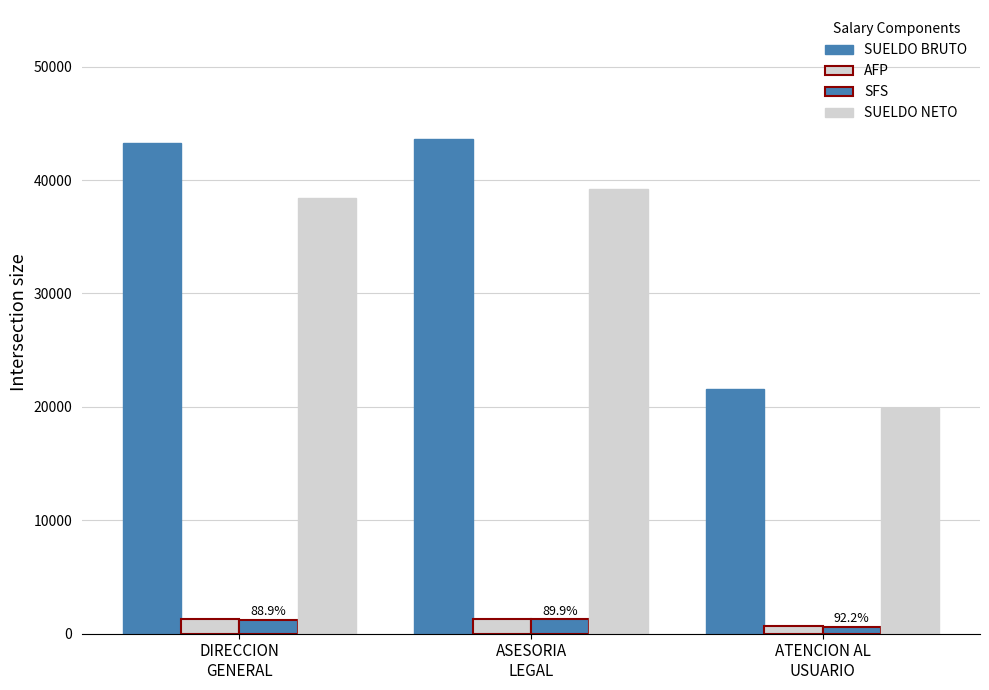

How many bars are there in each group?

4